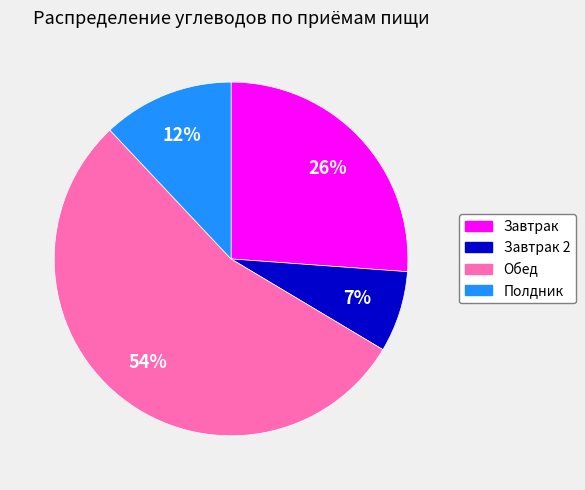

What is the majority slice?

Обед